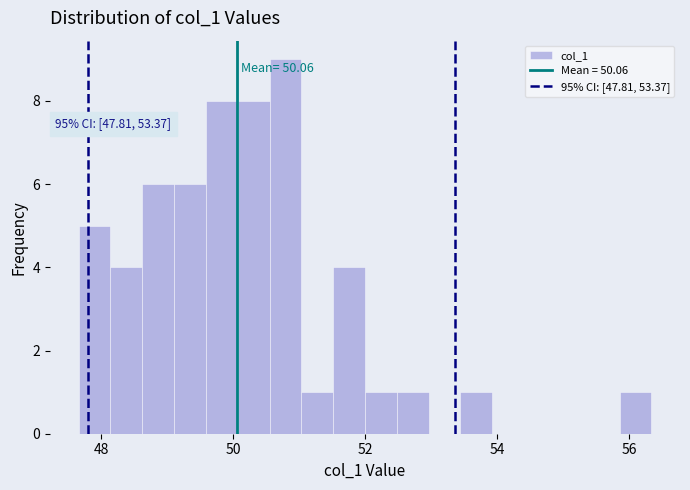

Read against the x-axis, roughly where is the centre of the tallest bar?

50.8